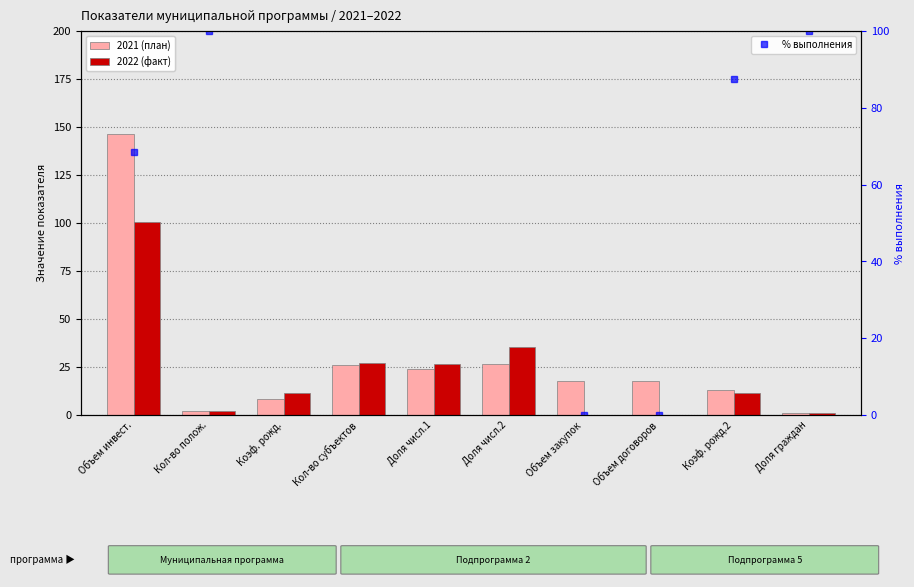

What is the maximum value shown in the chart?

146.5